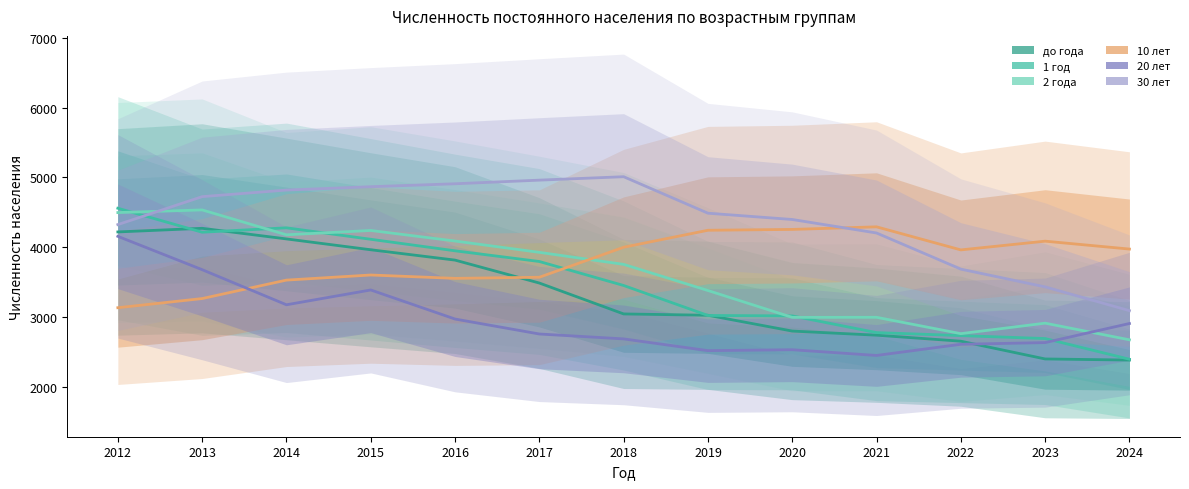

True or false: 20 лет has more than 1 interior local peaks.

True